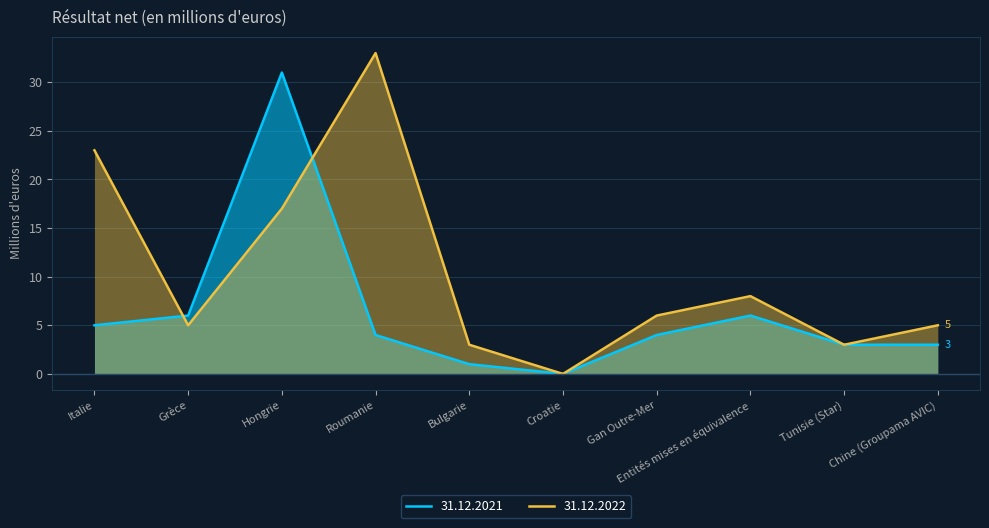

What is the greatest value displayed?

33